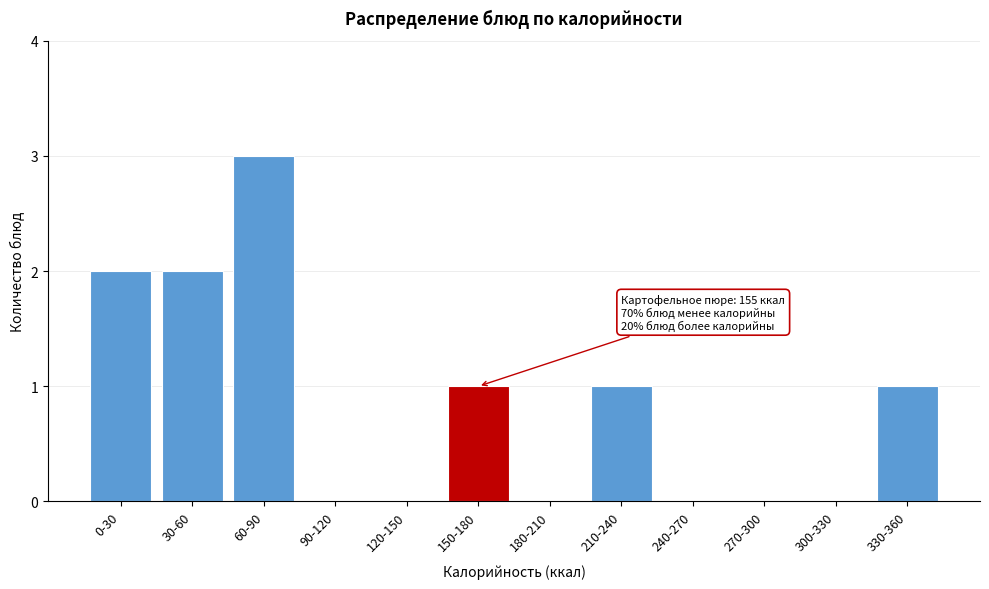

Reading left to right, extract all data points from this chart.

0-30=2	30-60=2	60-90=3	90-120=0	120-150=0	150-180=1	180-210=0	210-240=1	240-270=0	270-300=0	300-330=0	330-360=1